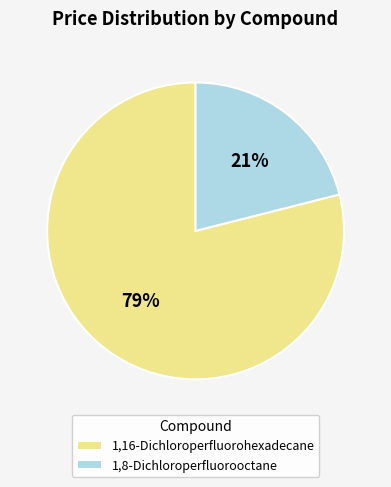

How many segments does this pie chart have?

2